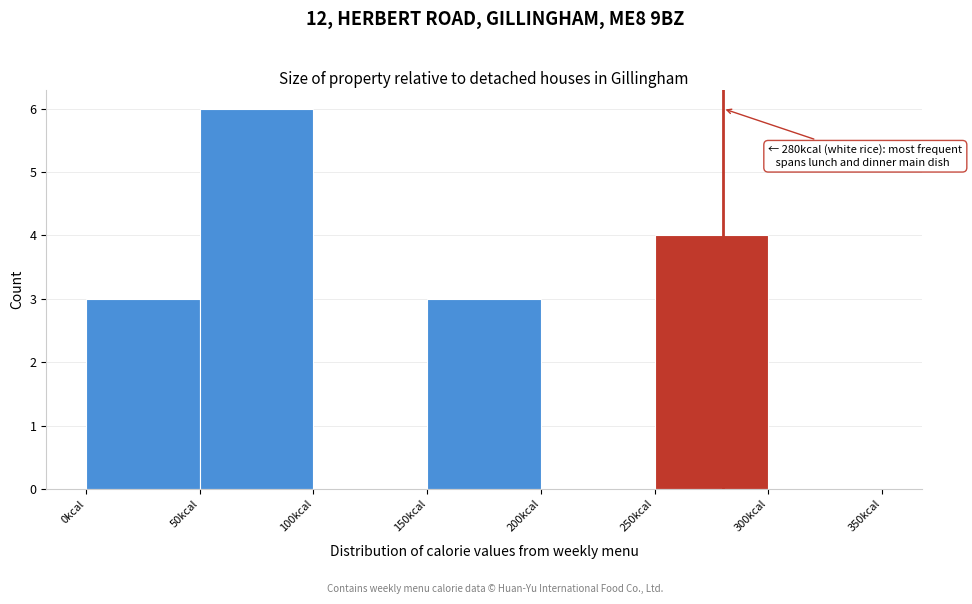

Which range on the x-axis has the tallest bar?

50 to 100